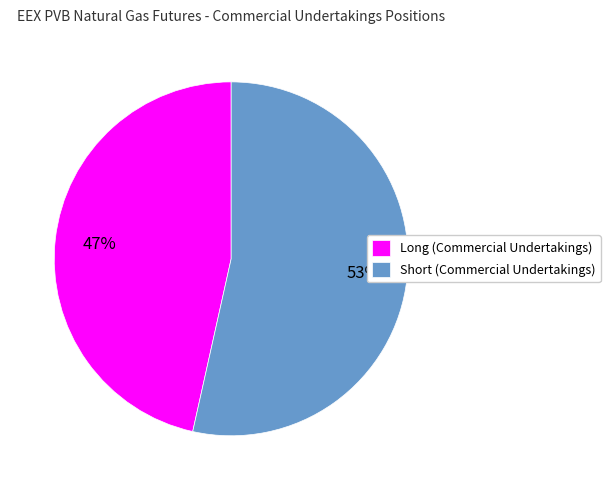

Which slice is the smallest?

Long (Commercial Undertakings)